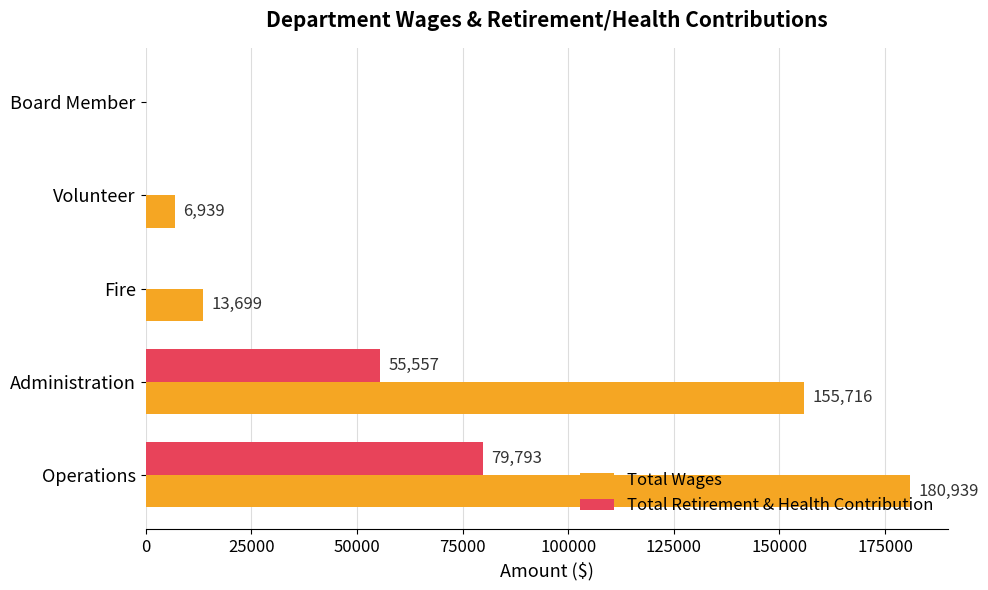

Which category has the highest value across all series?

Operations